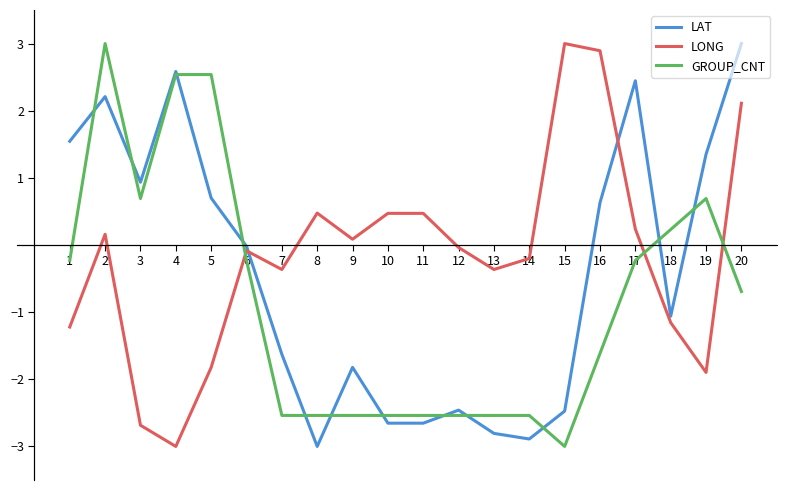

What is the total value across all series at 17?

2.5